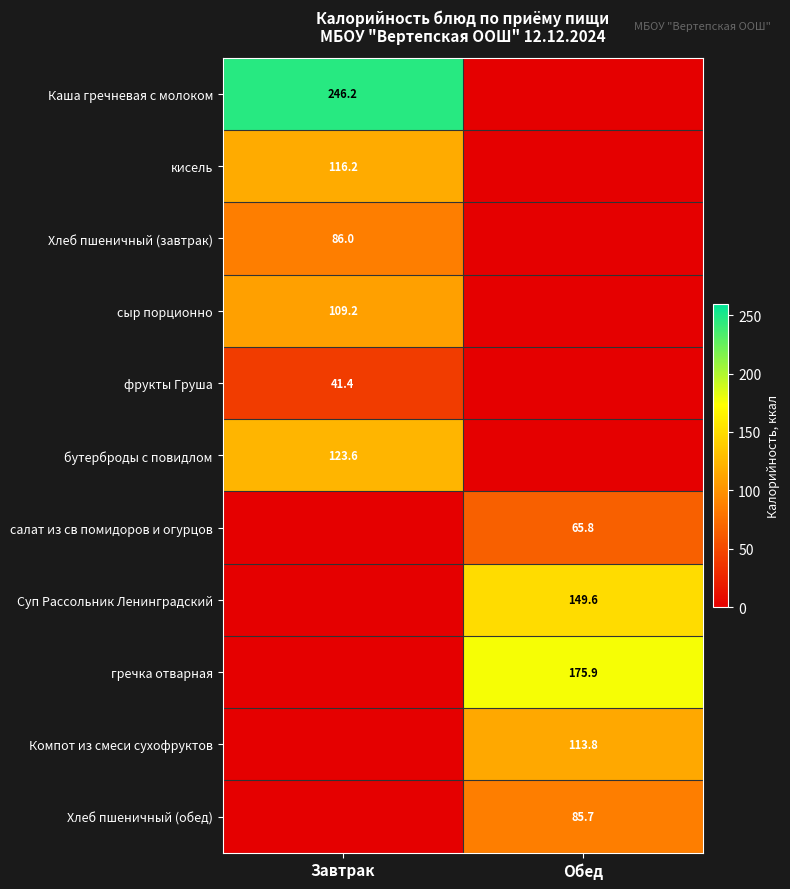

Is it true that кисель equals 116.2 at Завтрак?

True